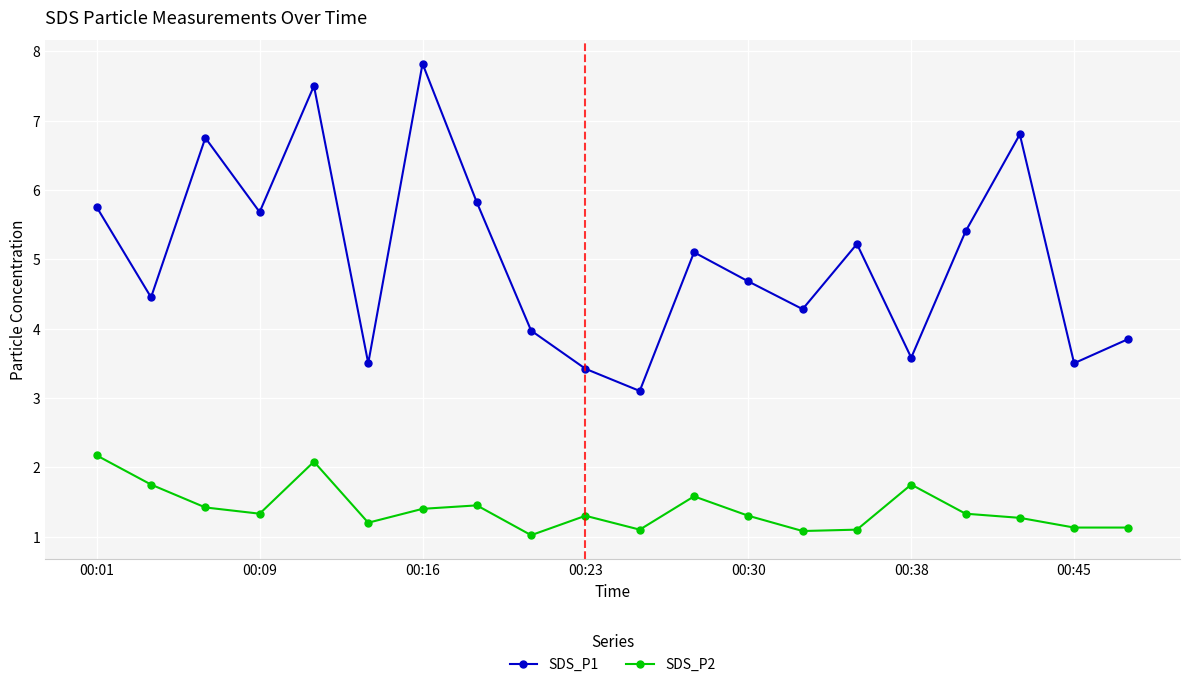

How many data points in SDS_P1 are above 5?

10